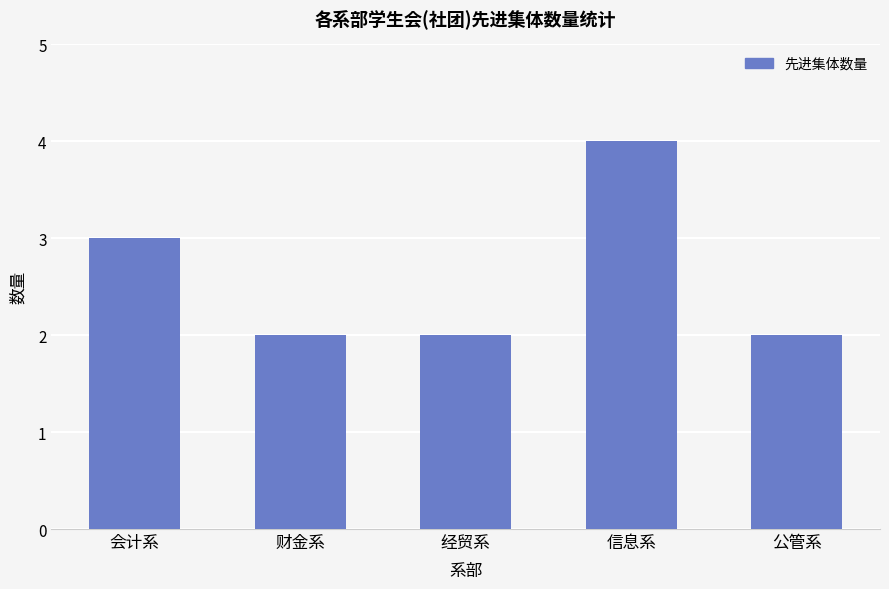

At which category does the chart reach its peak across all series?

信息系